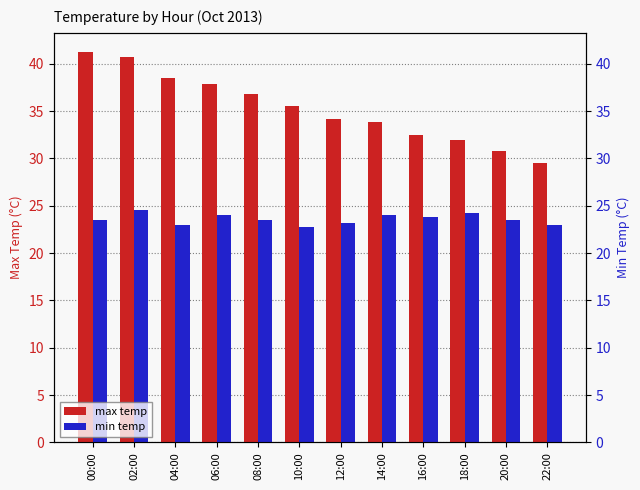

How many bars are there in total?

24